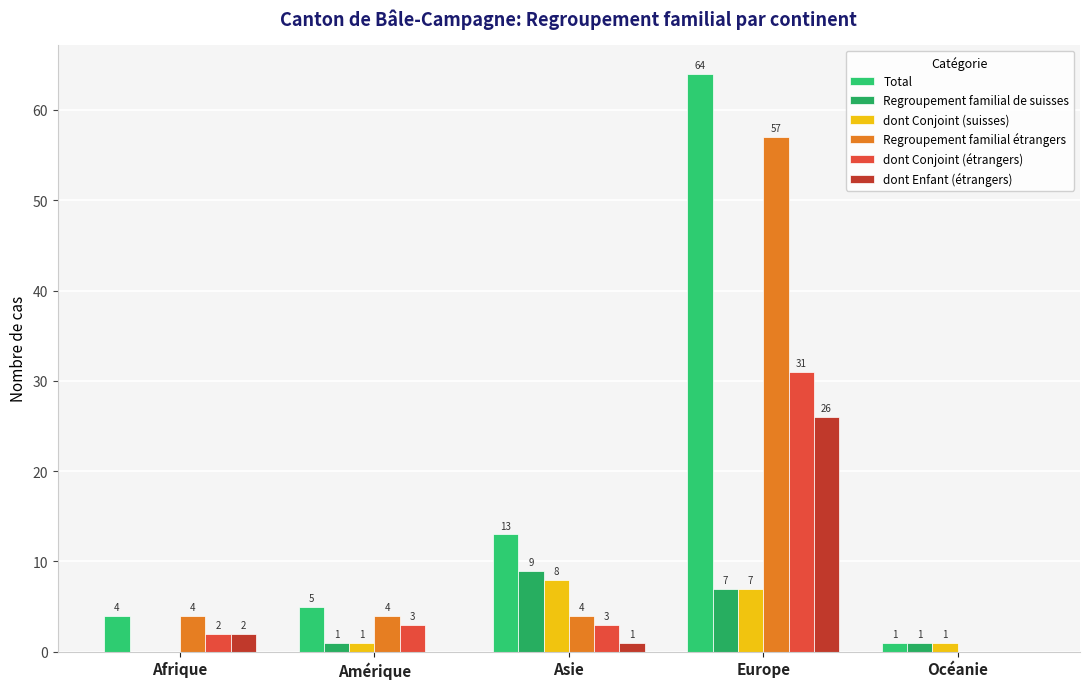

What is the sum of all dont Enfant (étrangers) values?

29